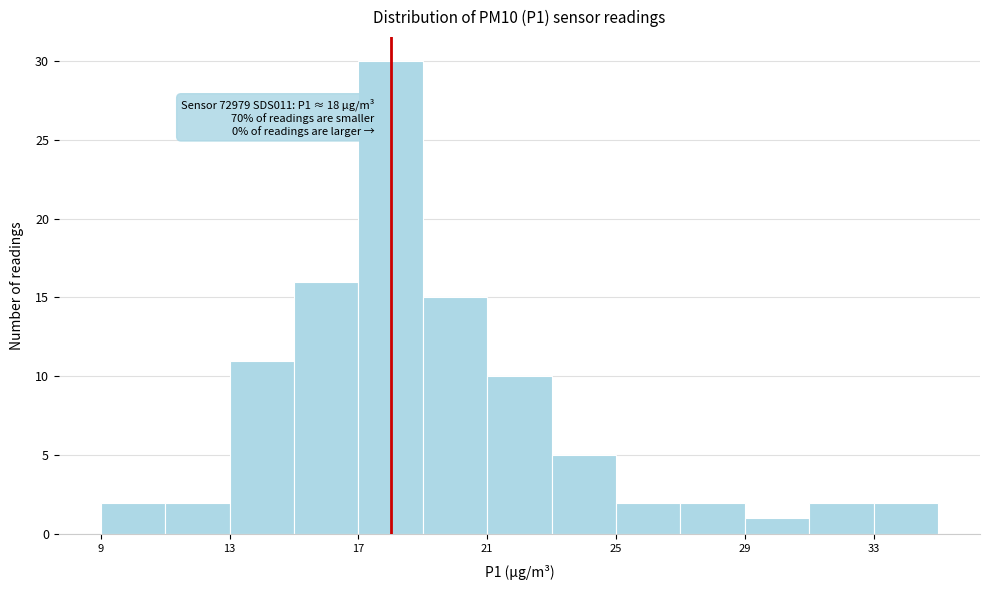

Which range on the x-axis has the tallest bar?

17 to 19